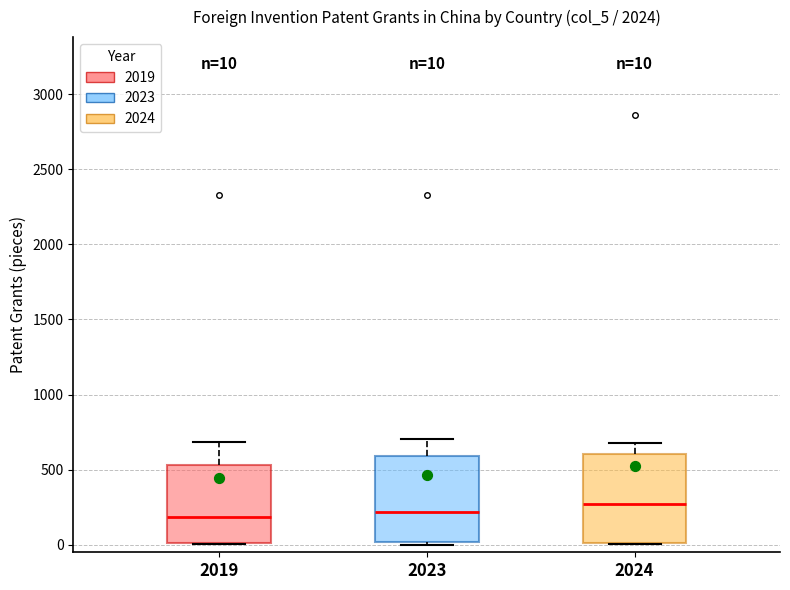

Which box has the highest median line?

2024